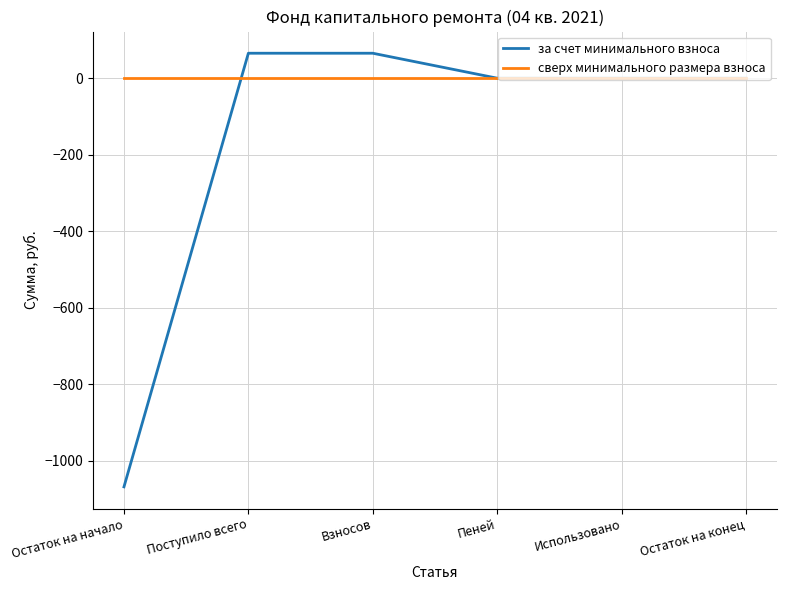

What is the sum of all за счет минимального взноса values?

-938.1